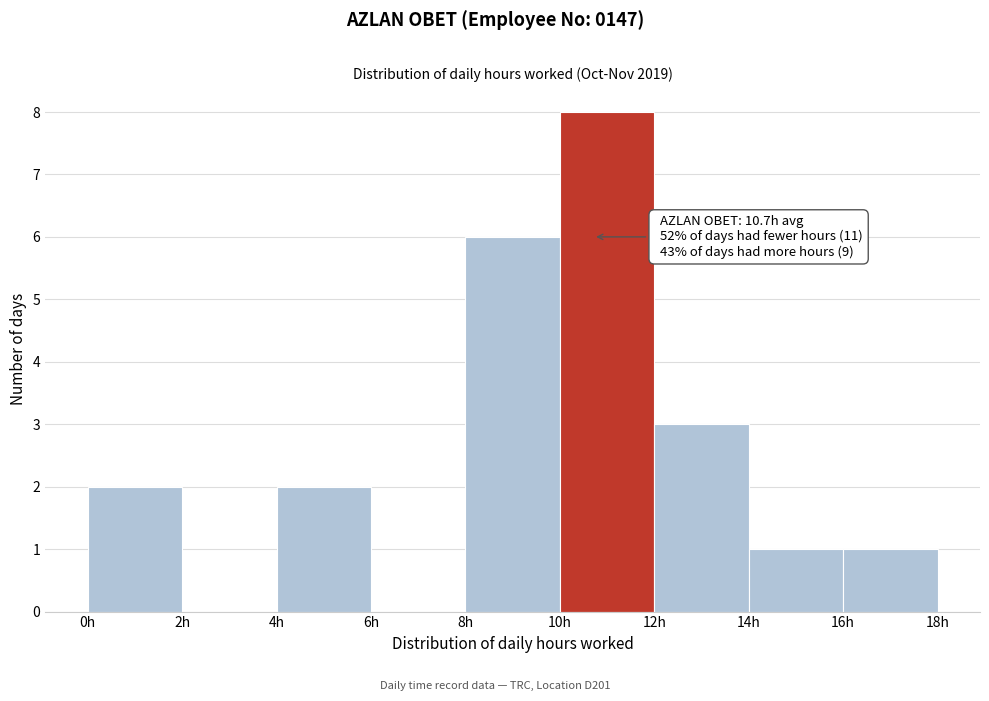

Over which range of the x-axis is the bar tallest?

10 to 12